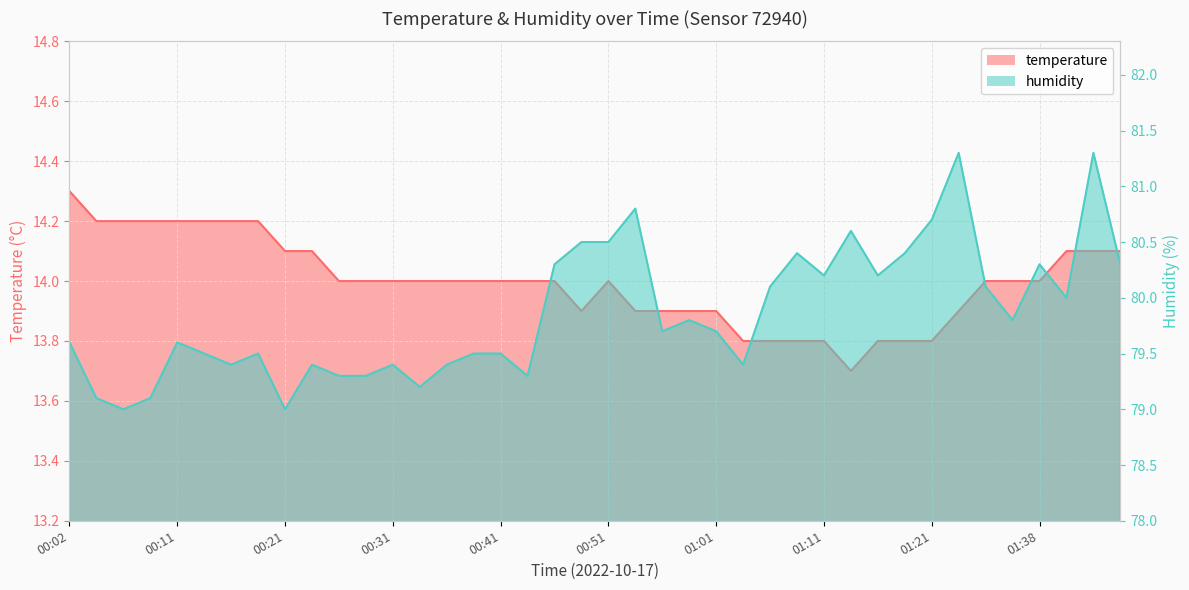

At which category does humidity reach its first local valley?

00:06